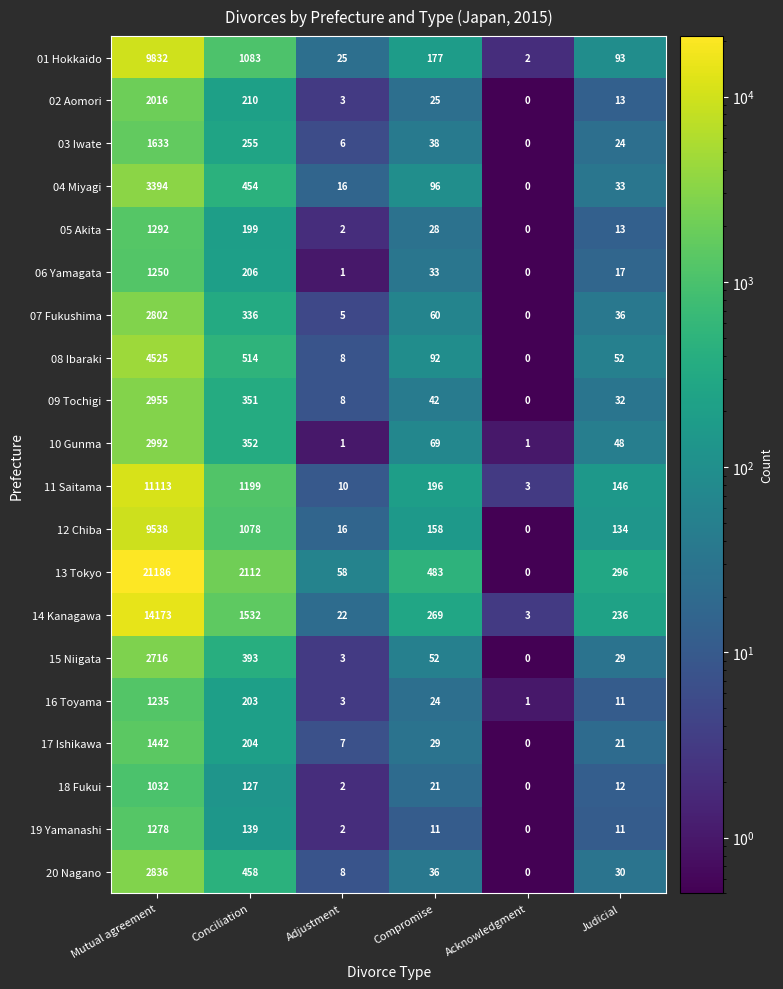

What is the difference between the maximum and minimum values in the 18 Fukui series?

1032